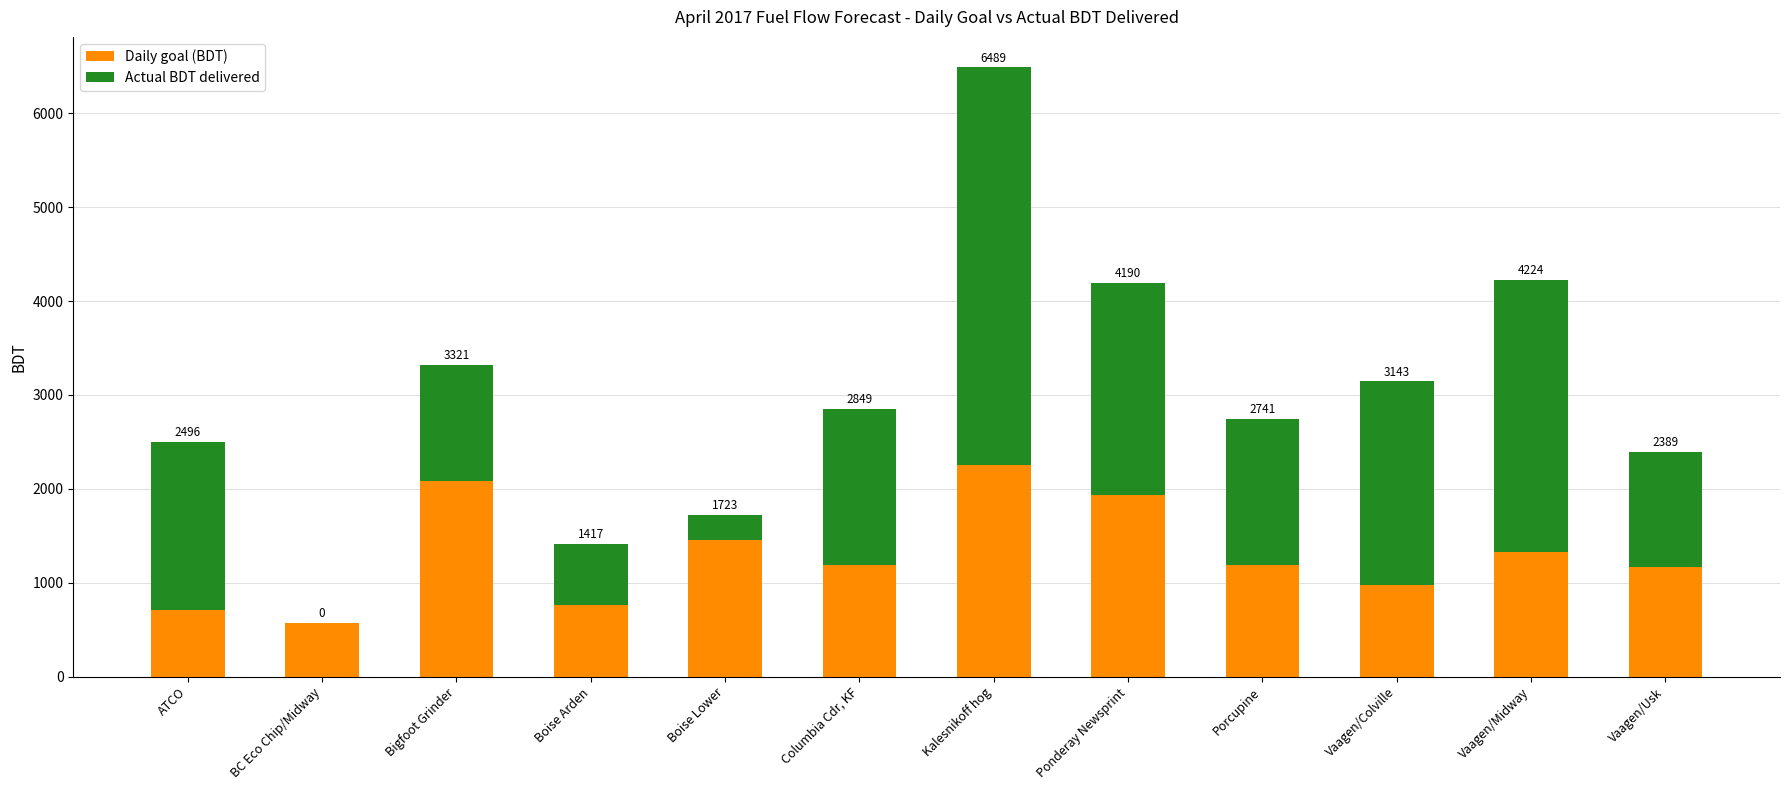

What is the sum of the Daily goal (BDT) values at BC Eco Chip/Midway and Boise Lower?

2022.9